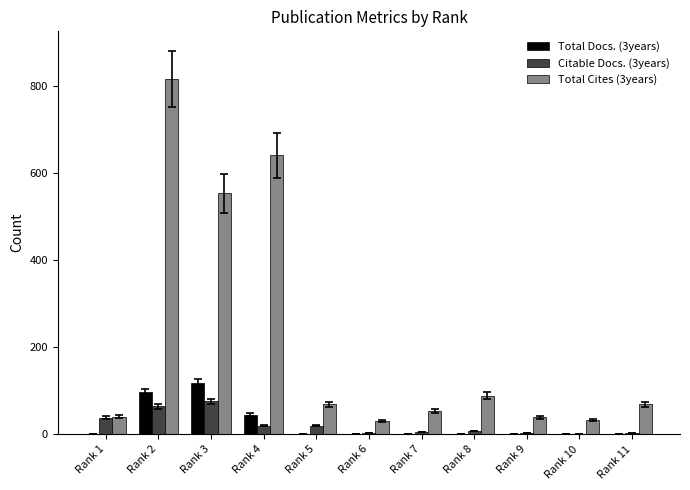

Which series has the largest total across all categories?

Total Cites (3years)